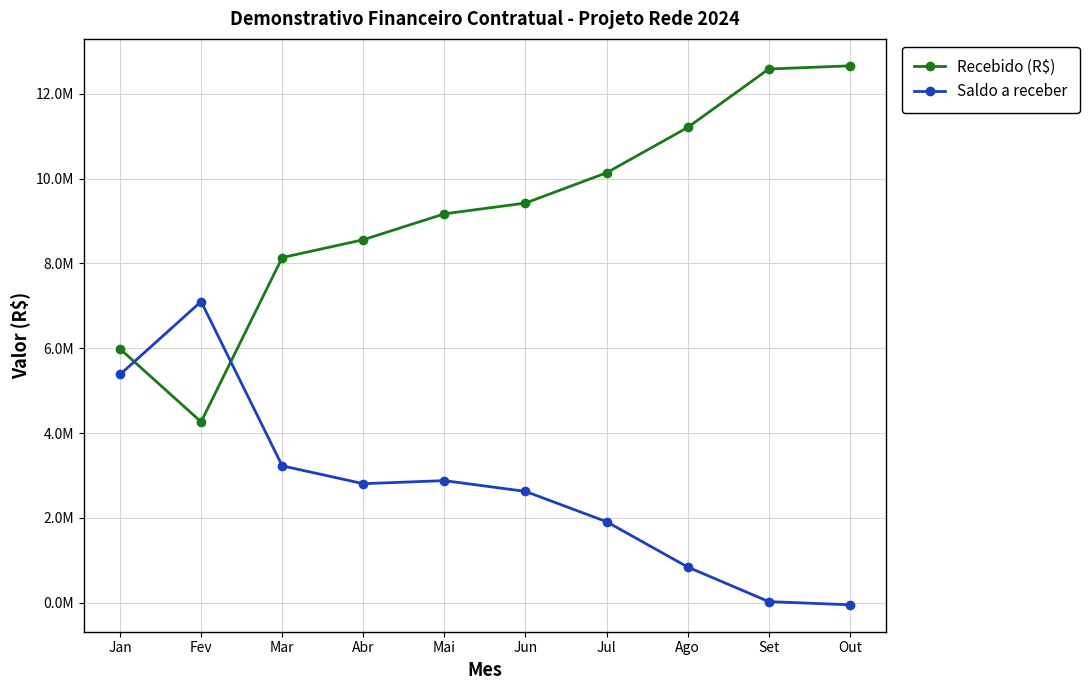

What are all the series names shown in the legend?

Recebido (R$), Saldo a receber